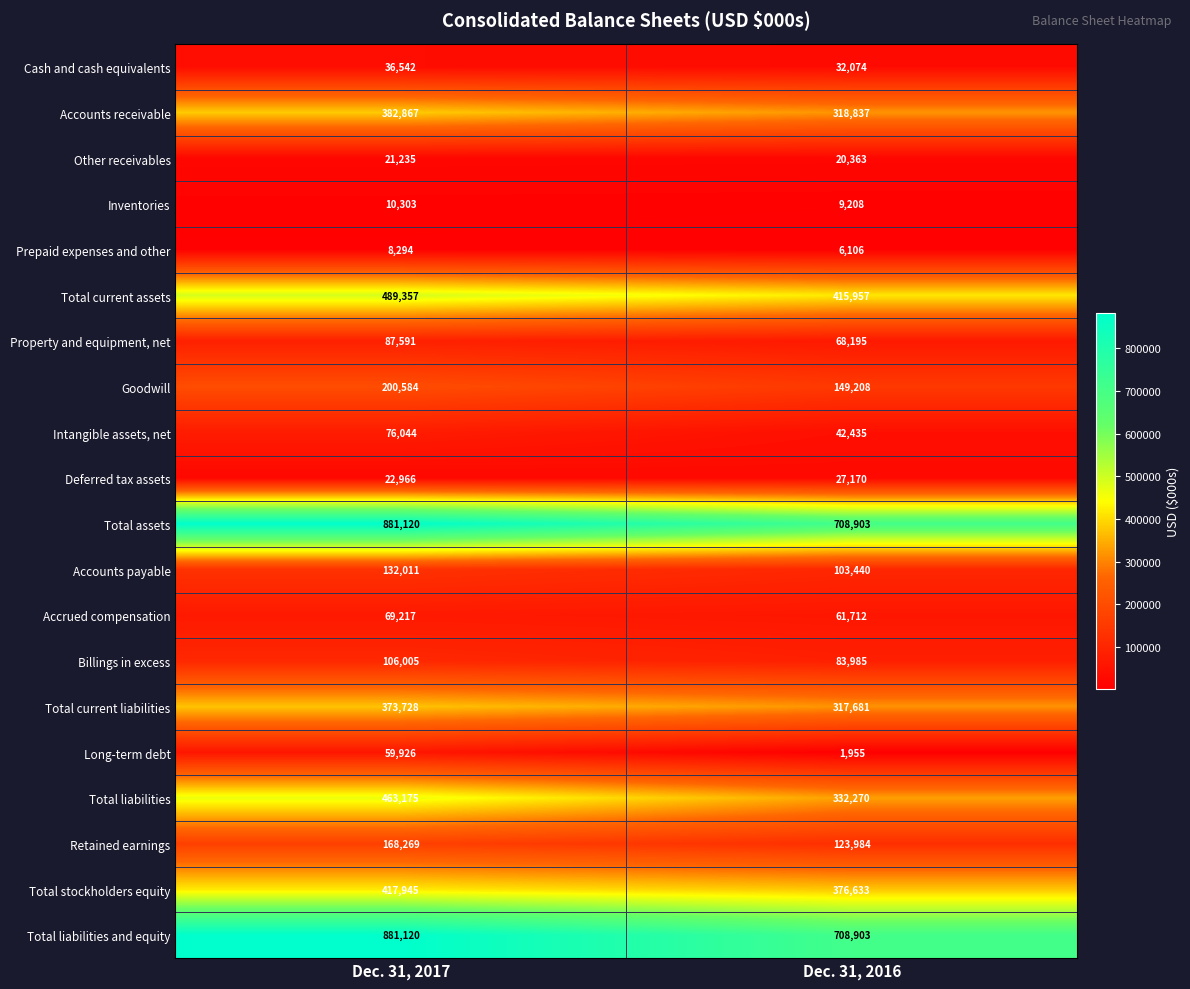

True or false: Property and equipment, net has a value of 68195 at Dec. 31, 2016.

True